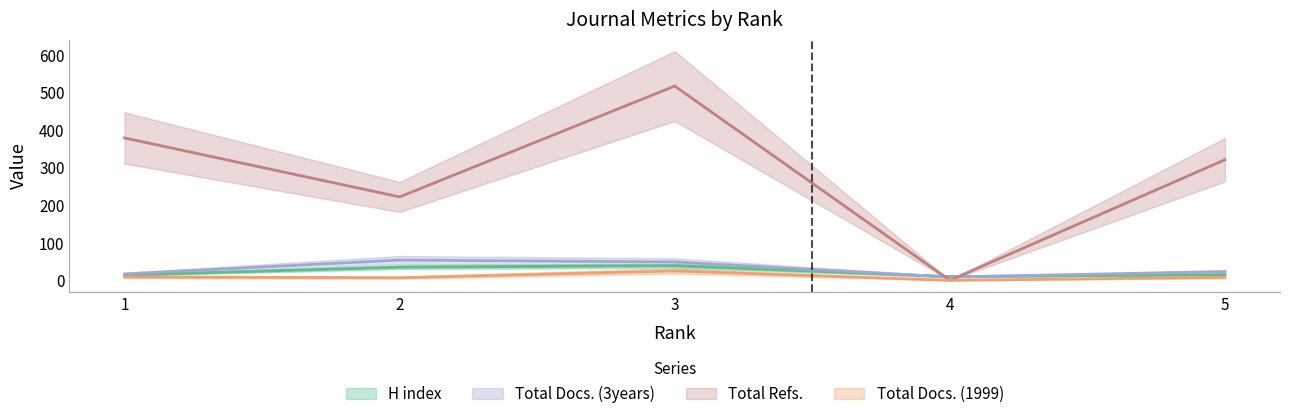

What value does the Total Refs. series have at 1, to the nearest 10?

380